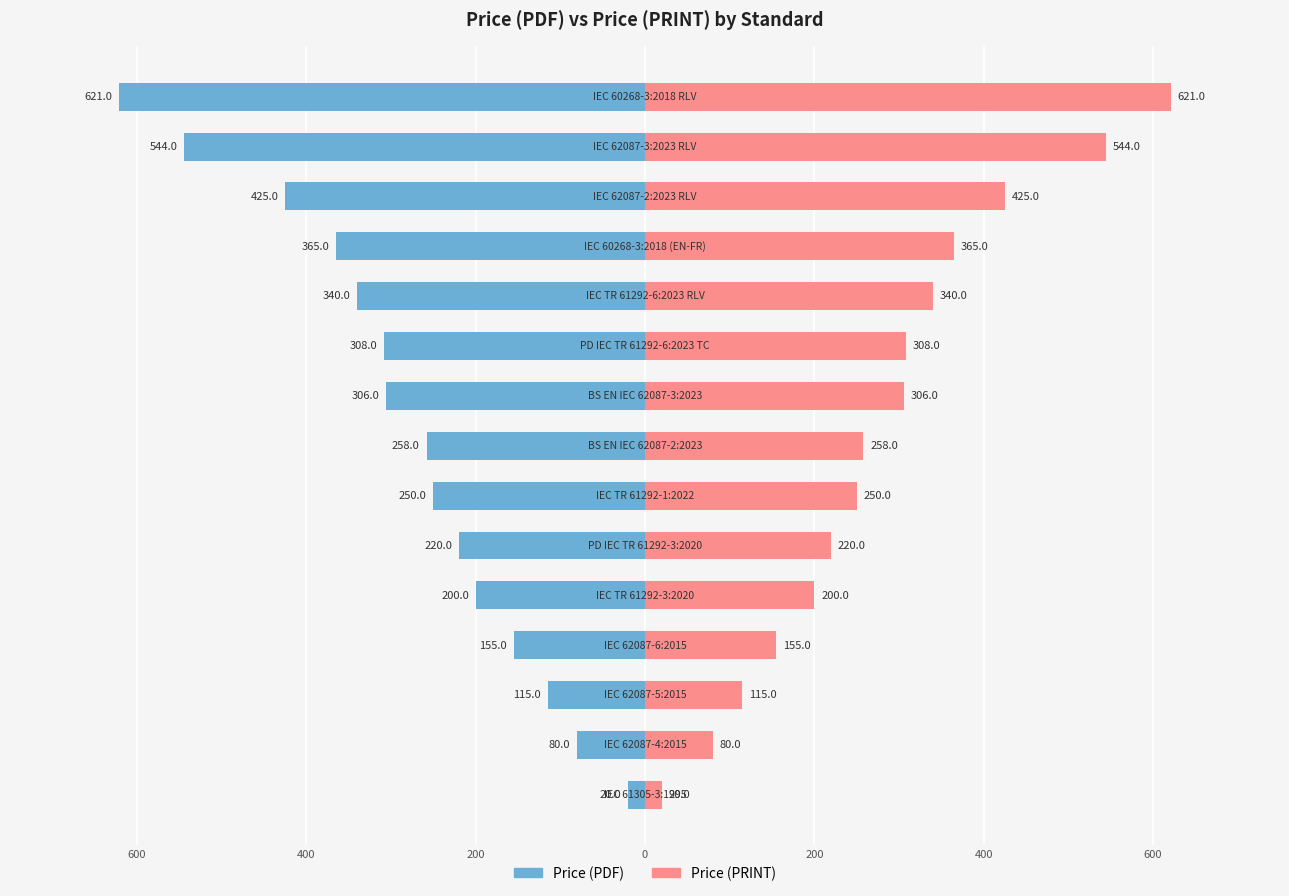

Where does the Price (PRINT) series first go above 258?

8